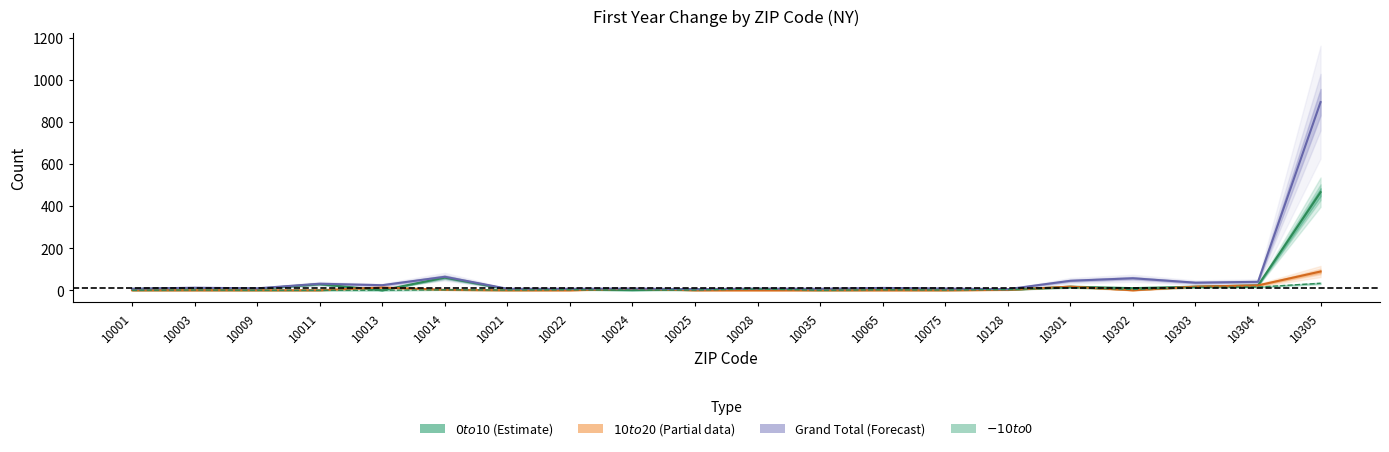

What is the value of the $10 to $20 point at the 15th from the left?

2